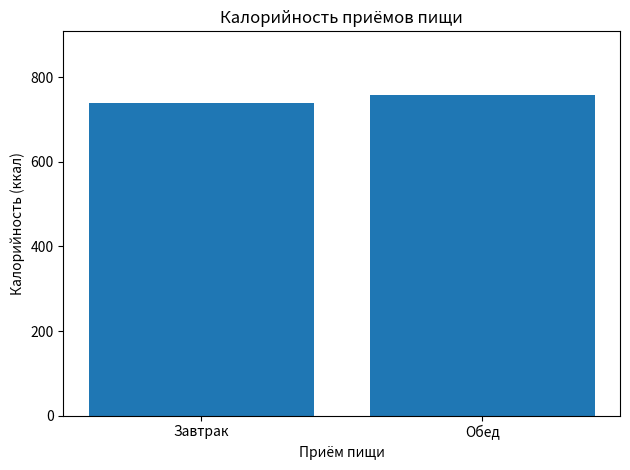

What is the label of the 1st bar from the right?

Обед